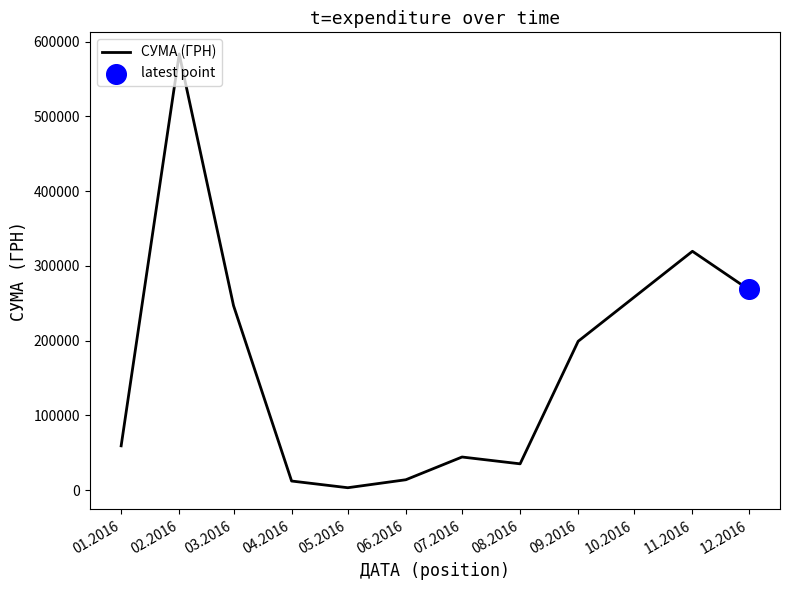

Approximately how many times larger is the value at 03.2016 compared to 11.2016?

0.8